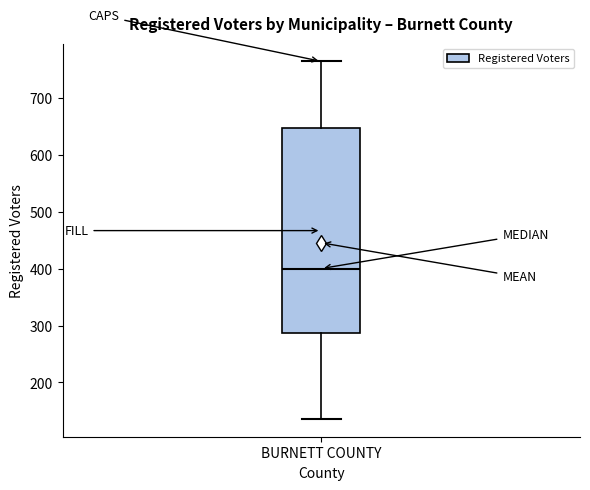

Where is the lower edge of the box for BURNETT COUNTY on the y-axis? The values are not printed on the chart, so give them approximately, as read against the axis.

290